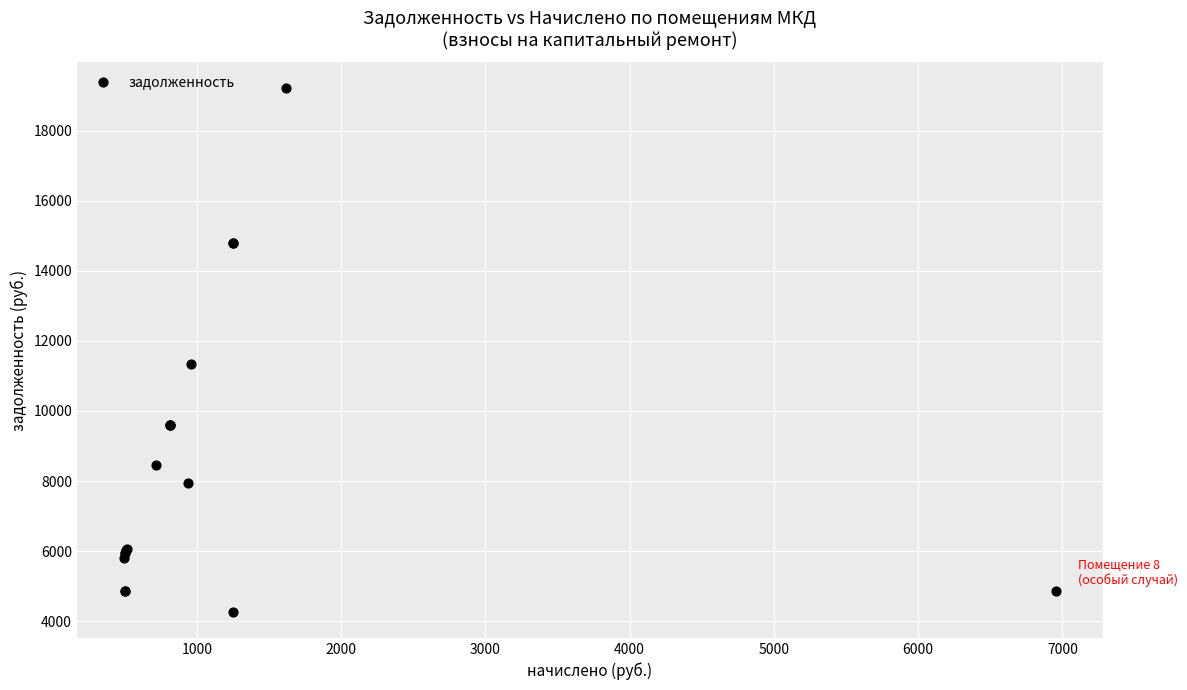

What Y value in the scatter plot is closest to 11737?

11328.0